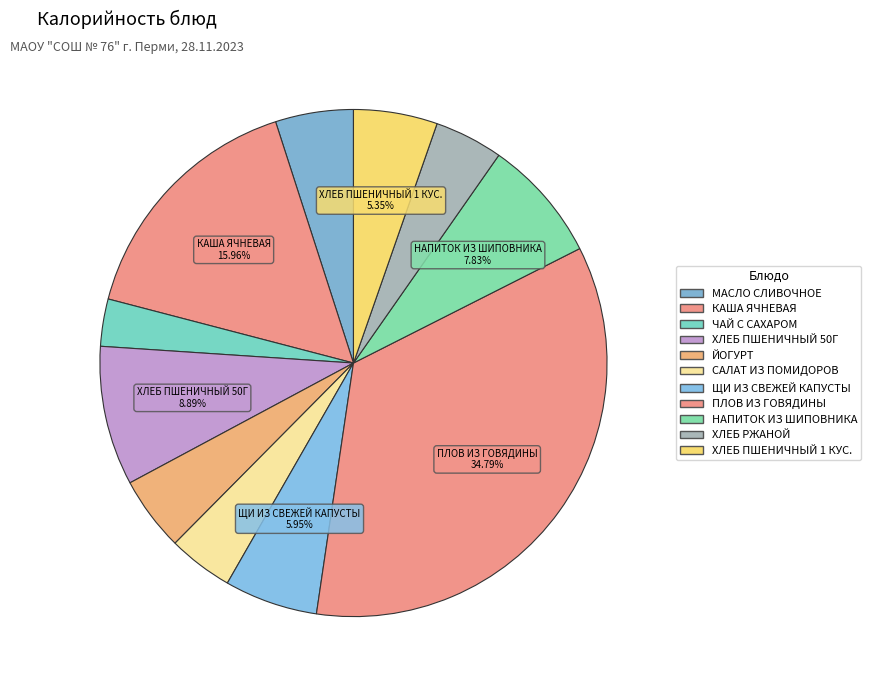

What is the ratio of the value at САЛАТ ИЗ ПОМИДОРОВ to the value at МАСЛО СЛИВОЧНОЕ?

0.8